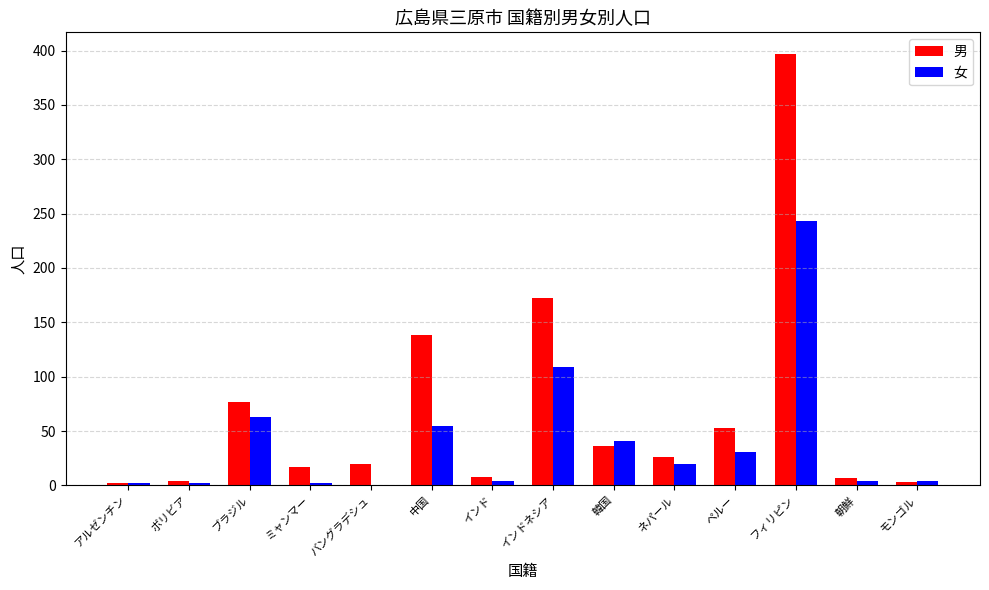

What is the greatest value displayed?

397